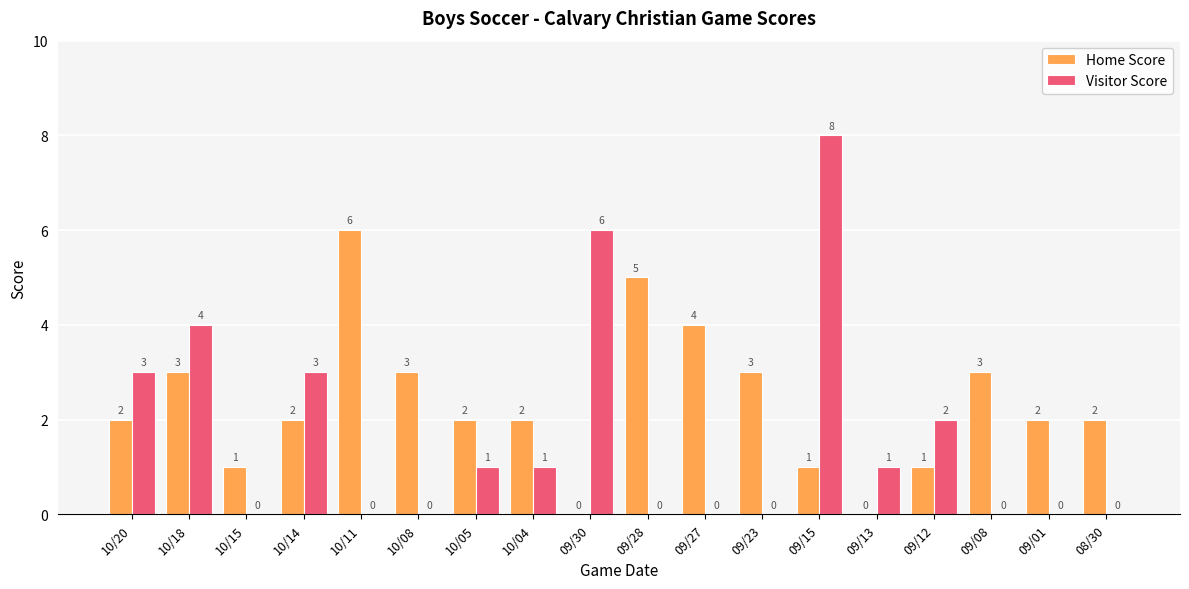

Which series has the largest total across all categories?

Home Score